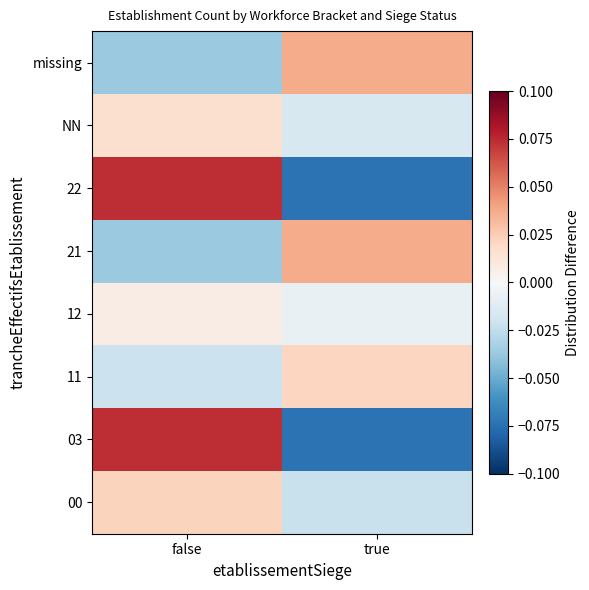

Which label corresponds to the smallest value in the chart?

true